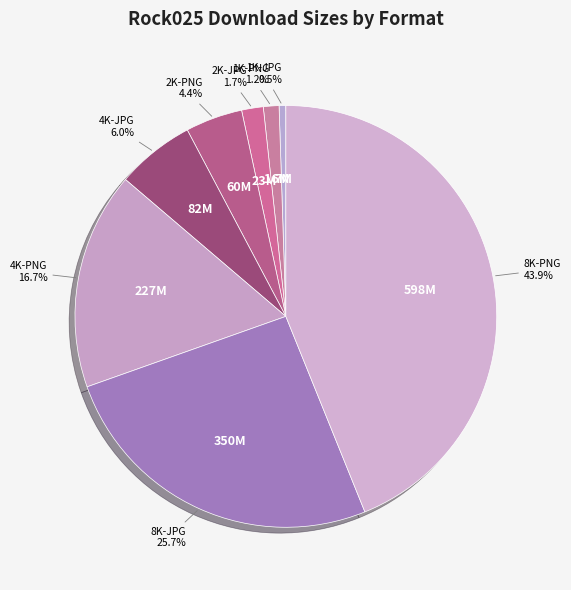

Count the number of slices in the pie.

8